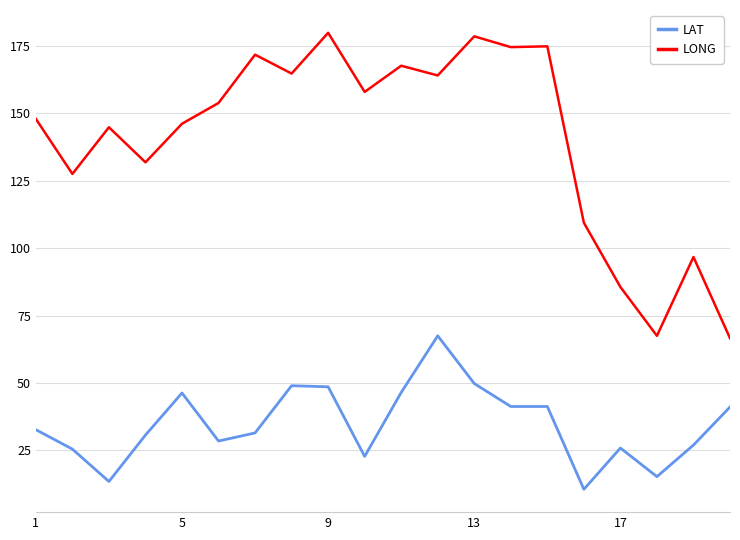

Which series has the largest range (max minus min)?

LONG